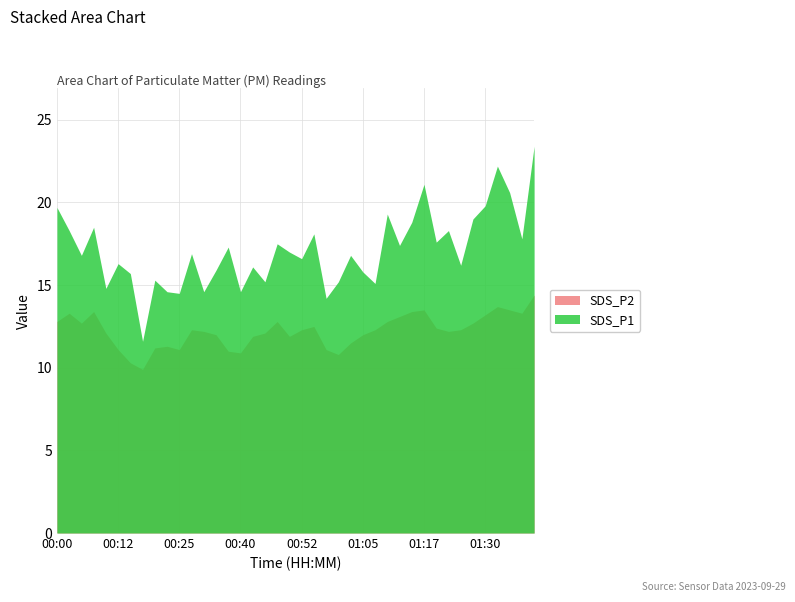

What is the value of the SDS_P2 point at the 30th from the left?

13.4